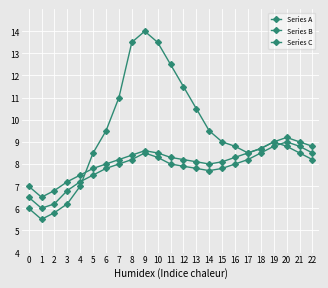

How many data points in Series A are above 8?

18